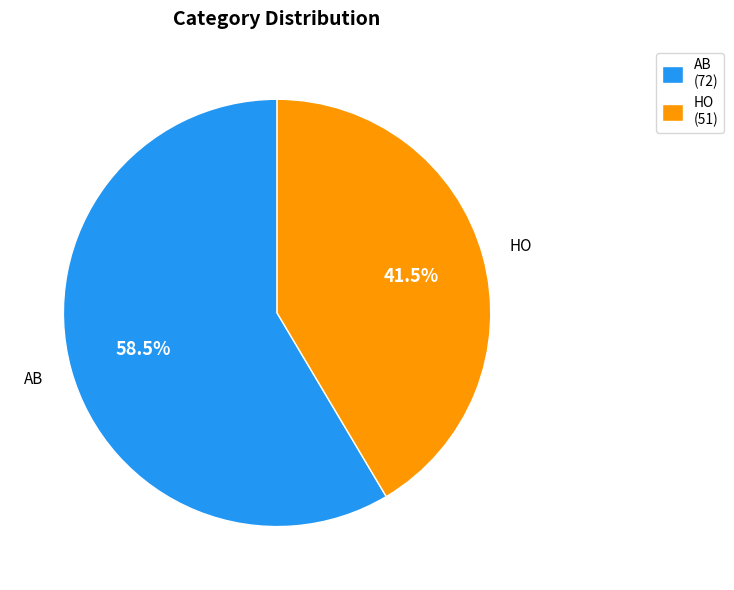

Combined, do HO and AB account for over 50%?

Yes